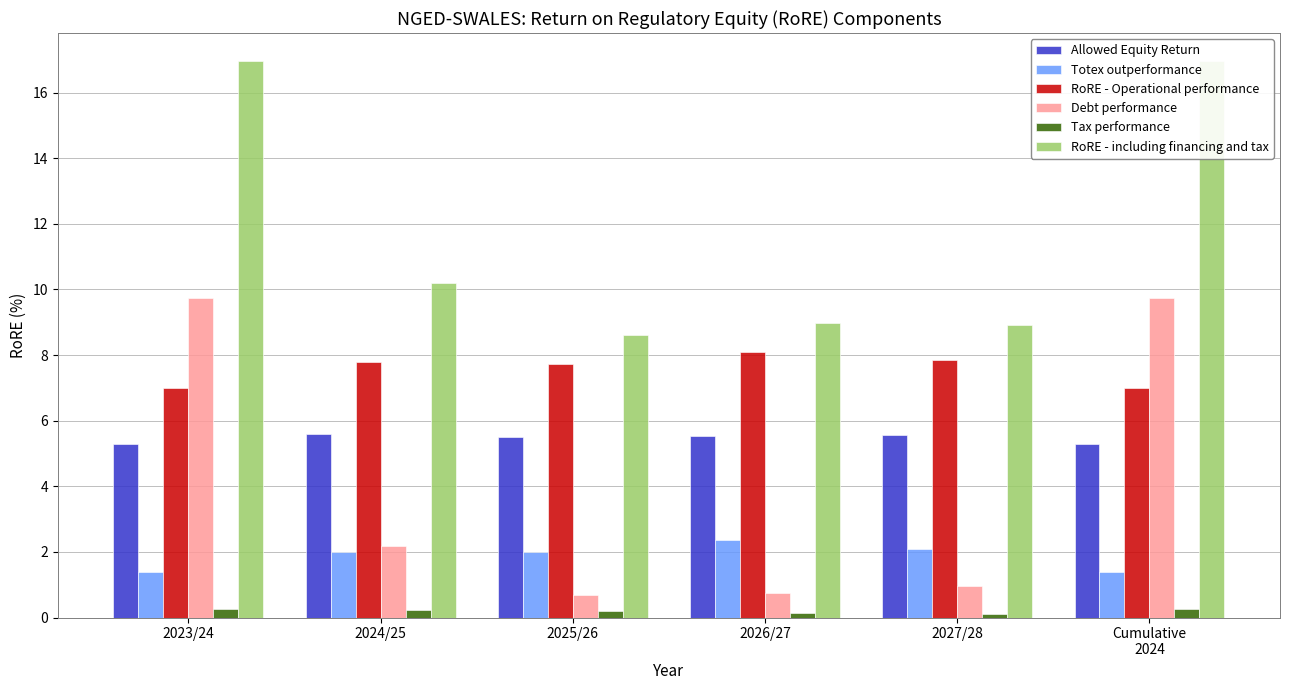

What is the difference between the Totex outperformance values at 2023/24 and 2025/26?

0.6